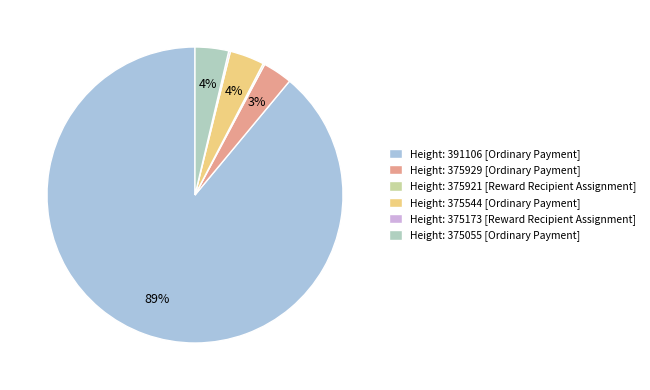

Which slice is the largest?

Height: 391106 [Ordinary Payment]